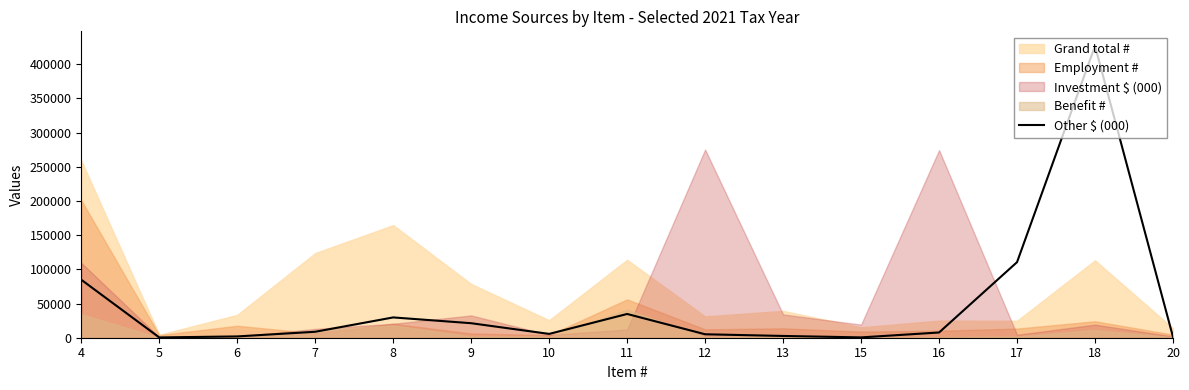

True or false: the data shows 8713 at 7.

True